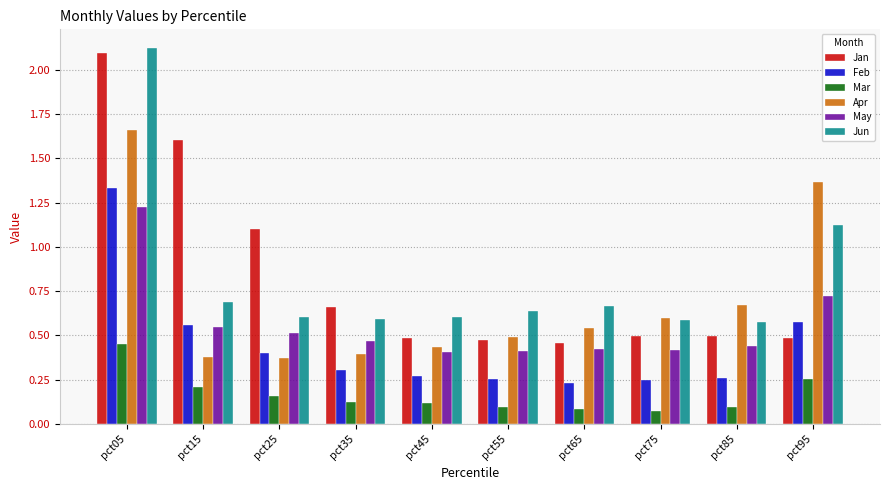

At which category is the sum across all series the highest?

pct05